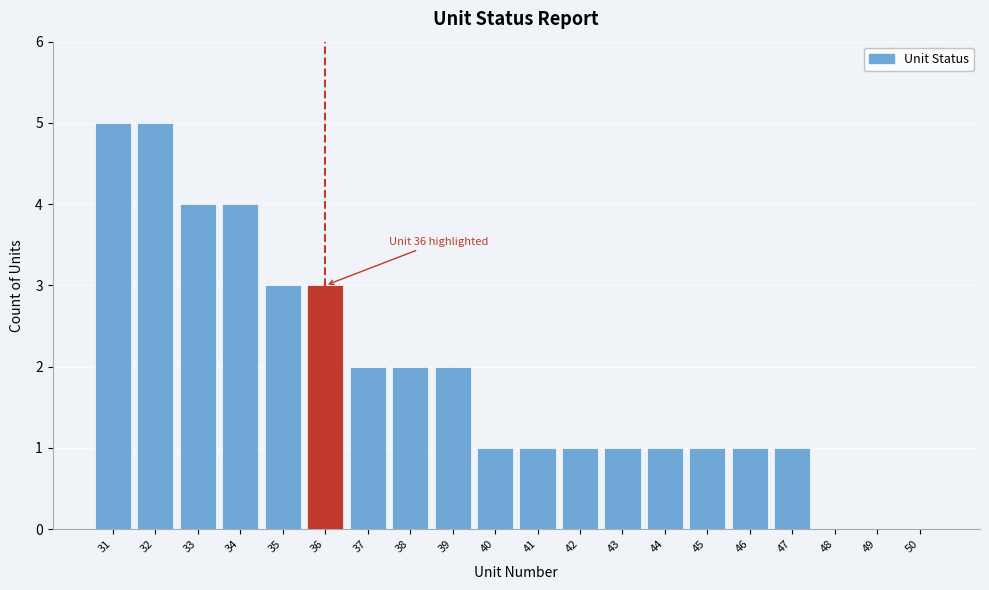

Reading left to right, what are all the values shown in this chart?

31=5	32=5	33=4	34=4	35=3	36=3	37=2	38=2	39=2	40=1	41=1	42=1	43=1	44=1	45=1	46=1	47=1	48=0	49=0	50=0